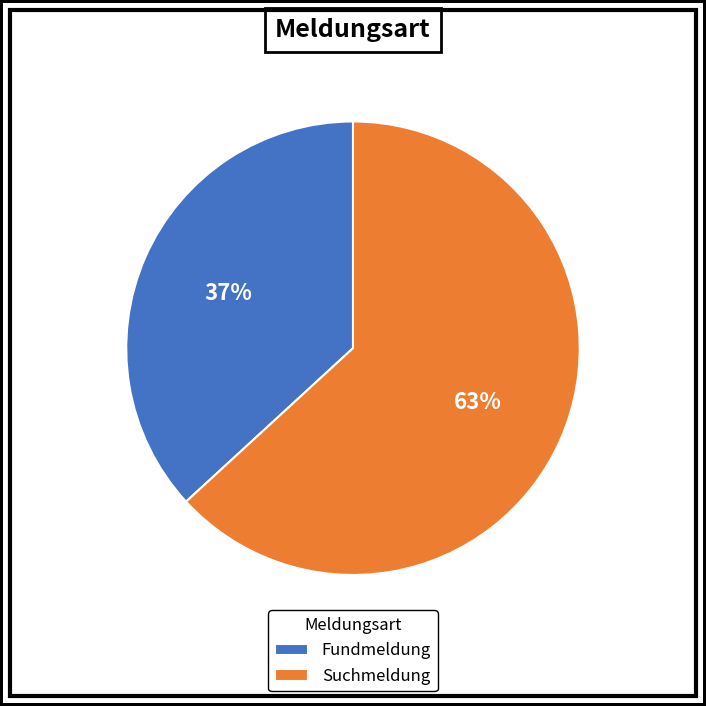

Do Fundmeldung and Suchmeldung together represent more than half of the pie?

Yes